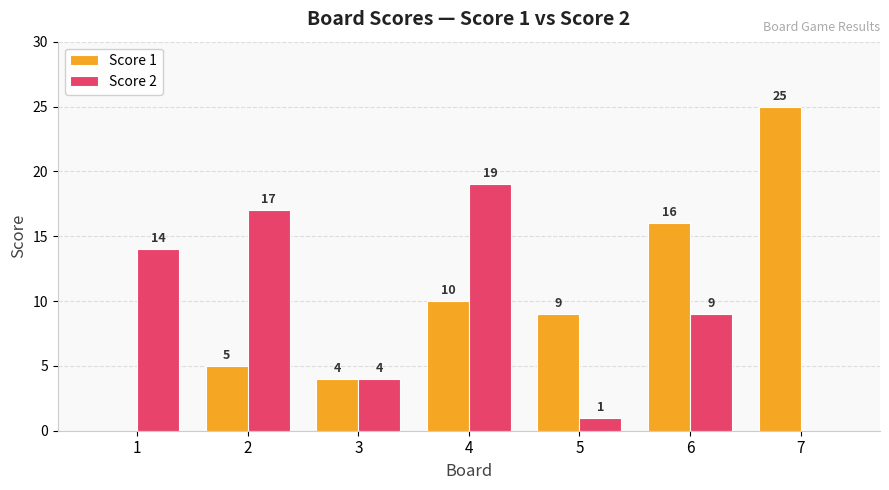

Which series has the largest total across all categories?

Score 1